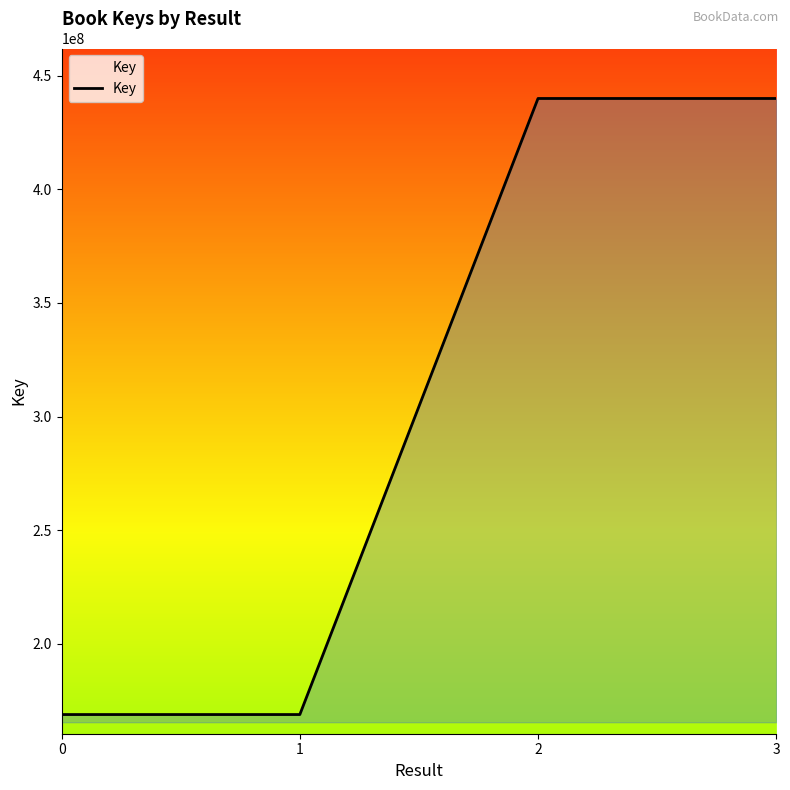

What is the change in value from 1 to 2?

+271137844